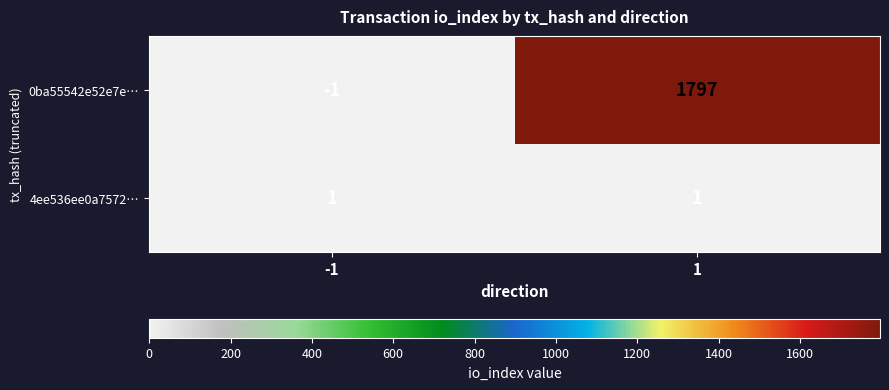

Rank the series by their maximum value, from highest to lowest.

0ba55542e52e7e…, 4ee536ee0a7572…